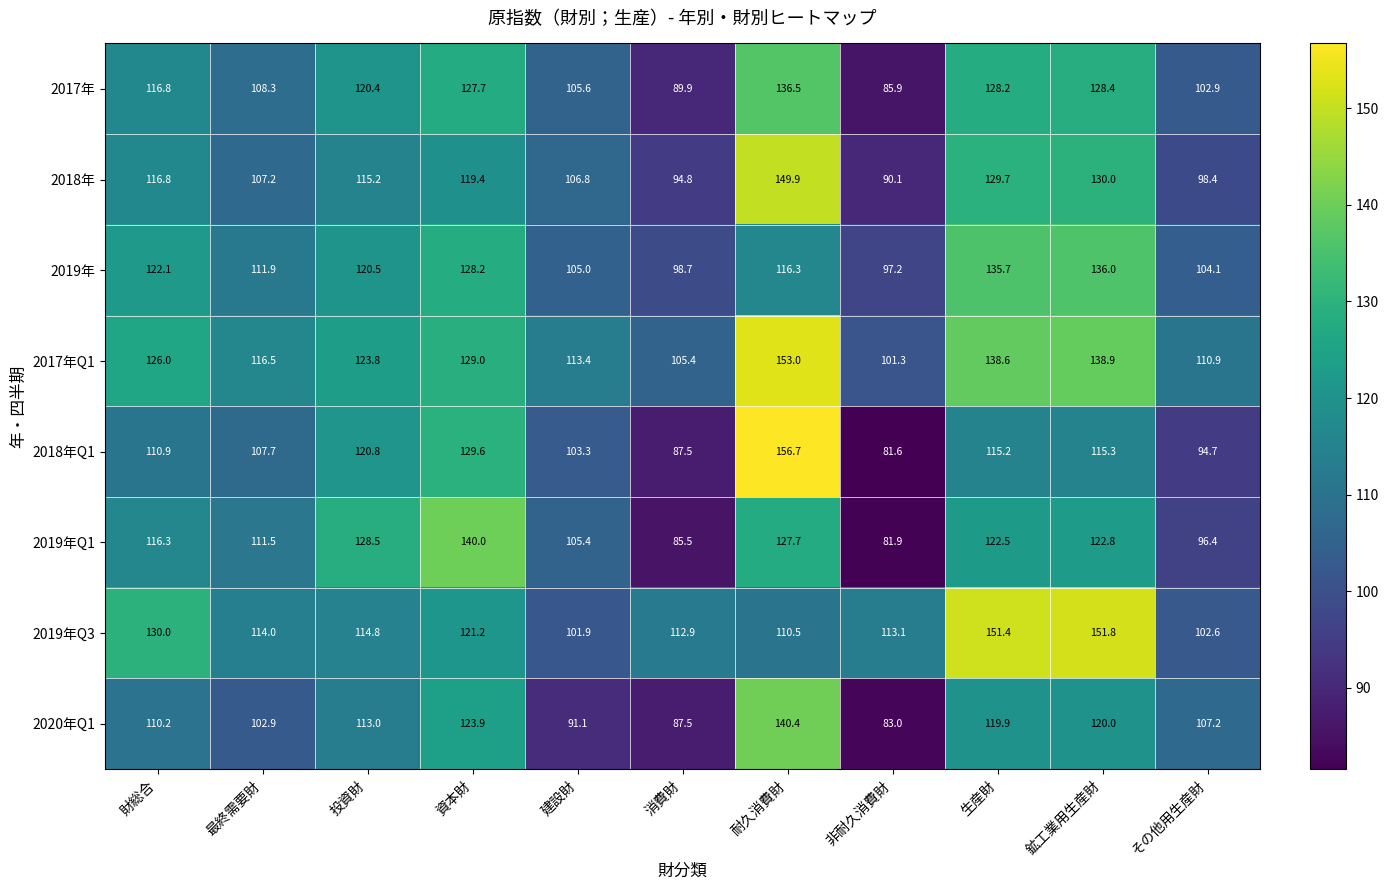

What is the difference between the 2020年Q1 values at 耐久消費財 and 消費財?

52.9